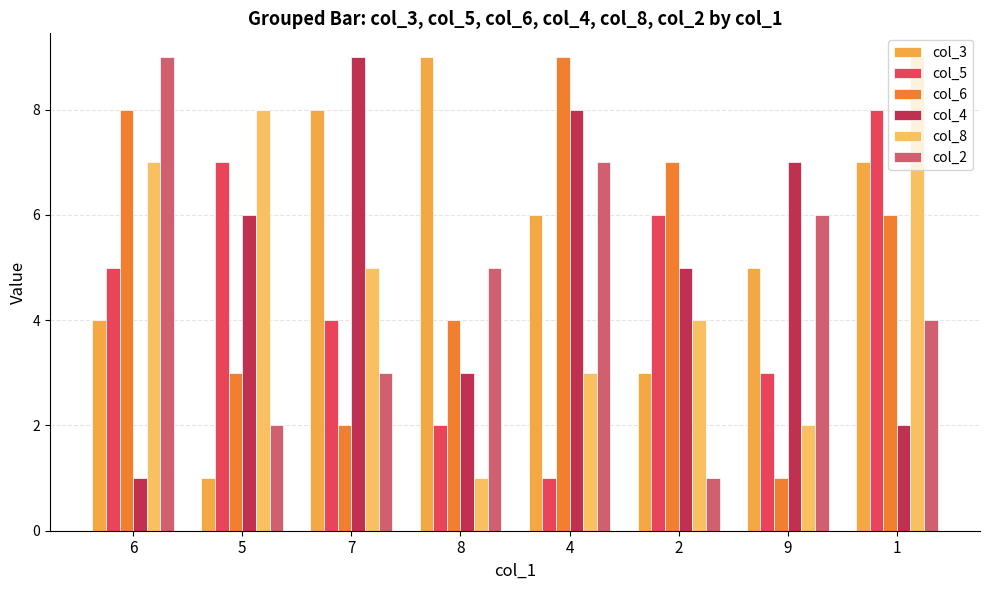

What are all the series names shown in the legend?

col_3, col_5, col_6, col_4, col_8, col_2